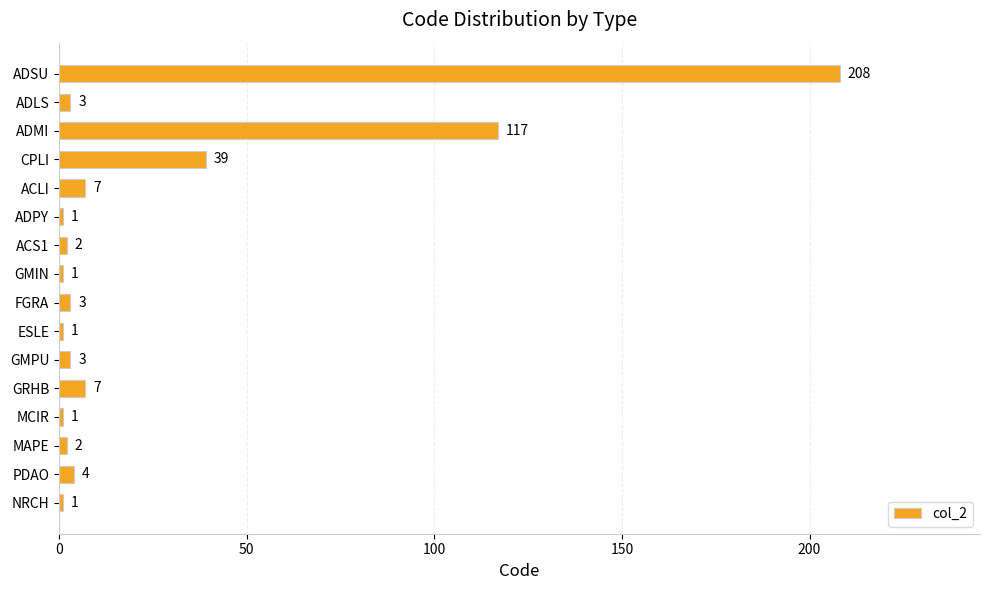

How many data points are less than 3?

7